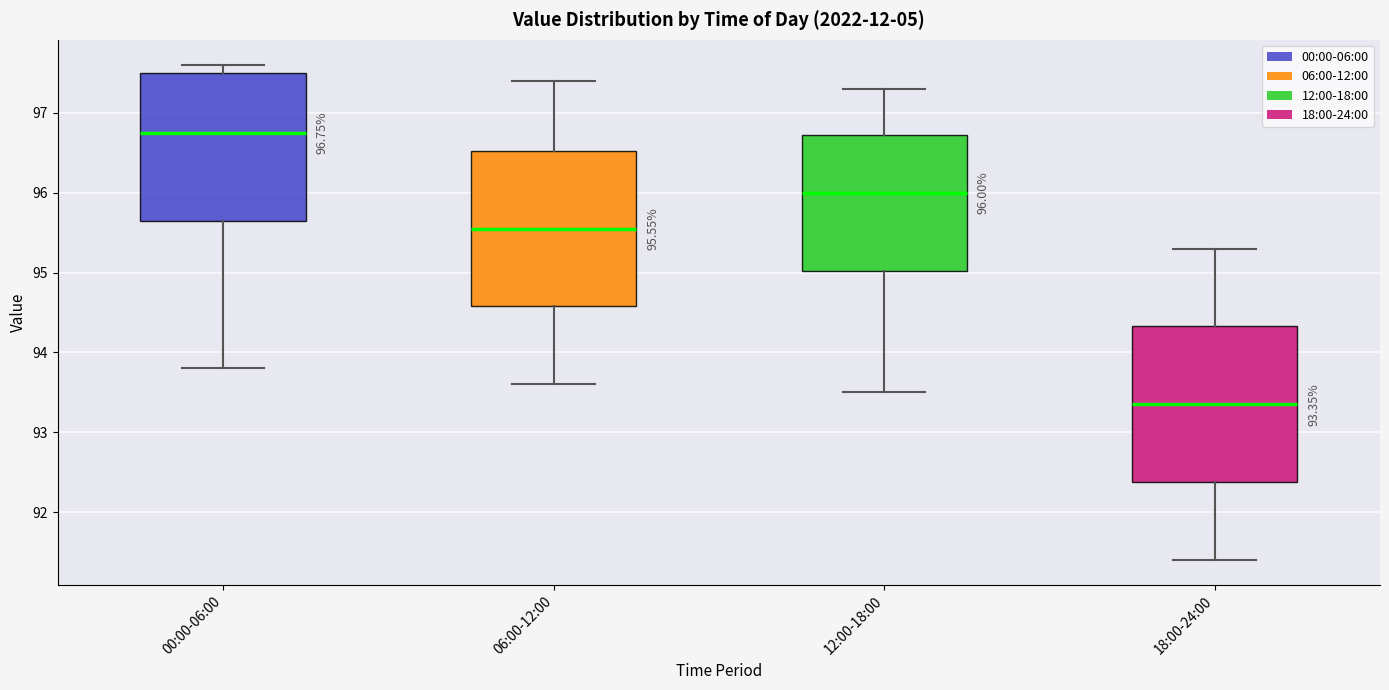

Which box has the lowest median line?

18:00-24:00